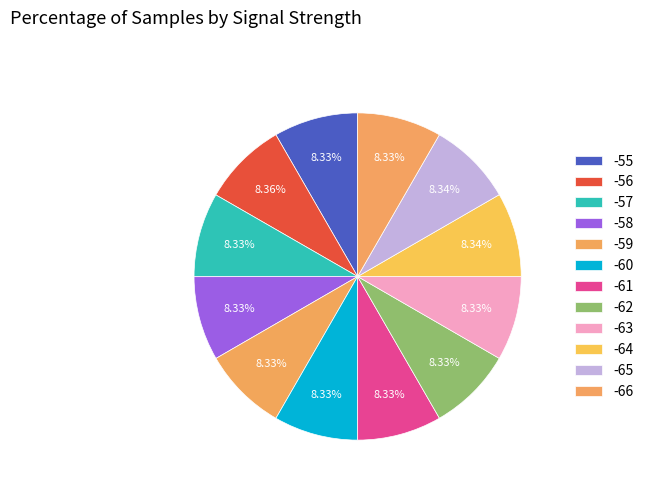

What percentage is the -56 slice, to the nearest percent?

8%